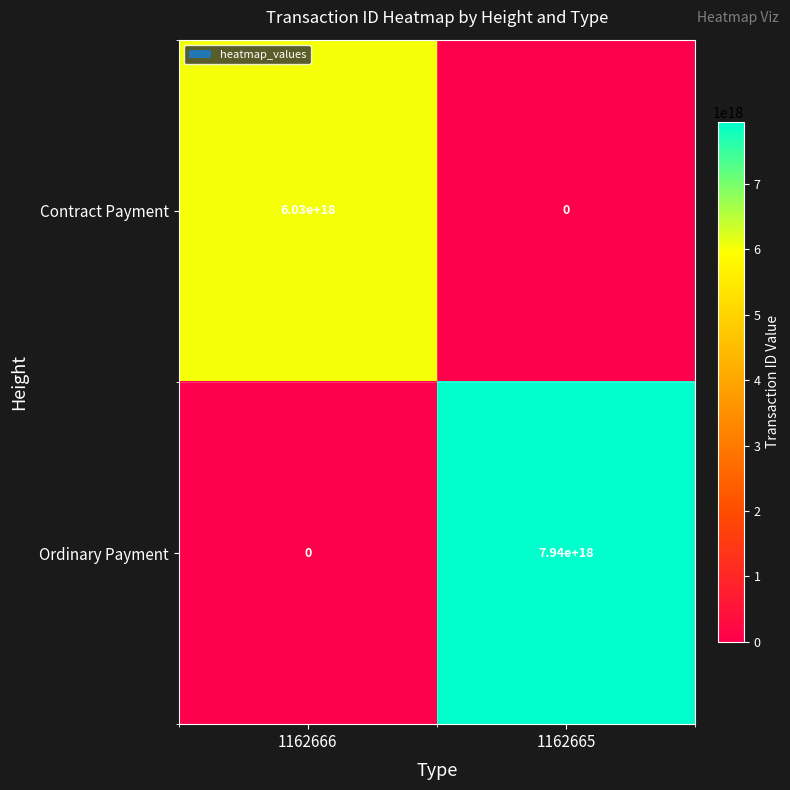

True or false: Contract Payment has a value of 0 at 1162665.

True